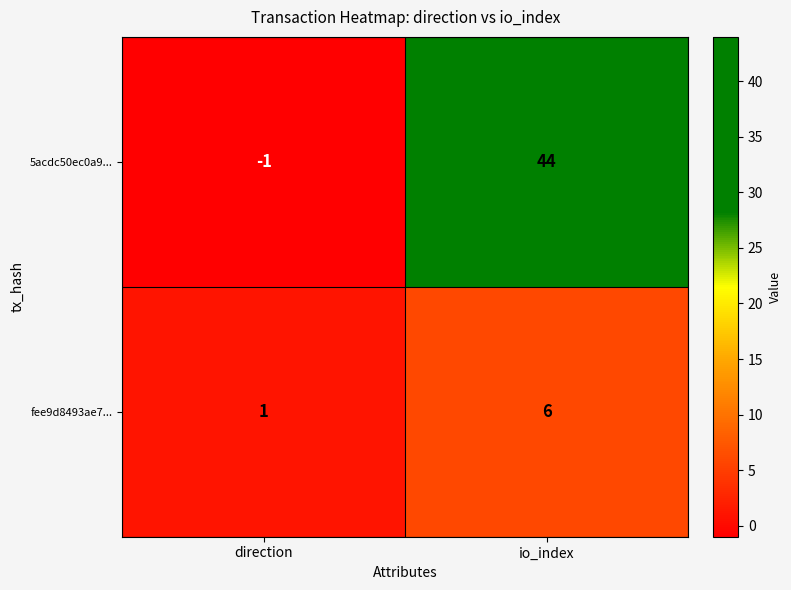

At which label is 5acdc50ec0a9... closest to 21?

direction